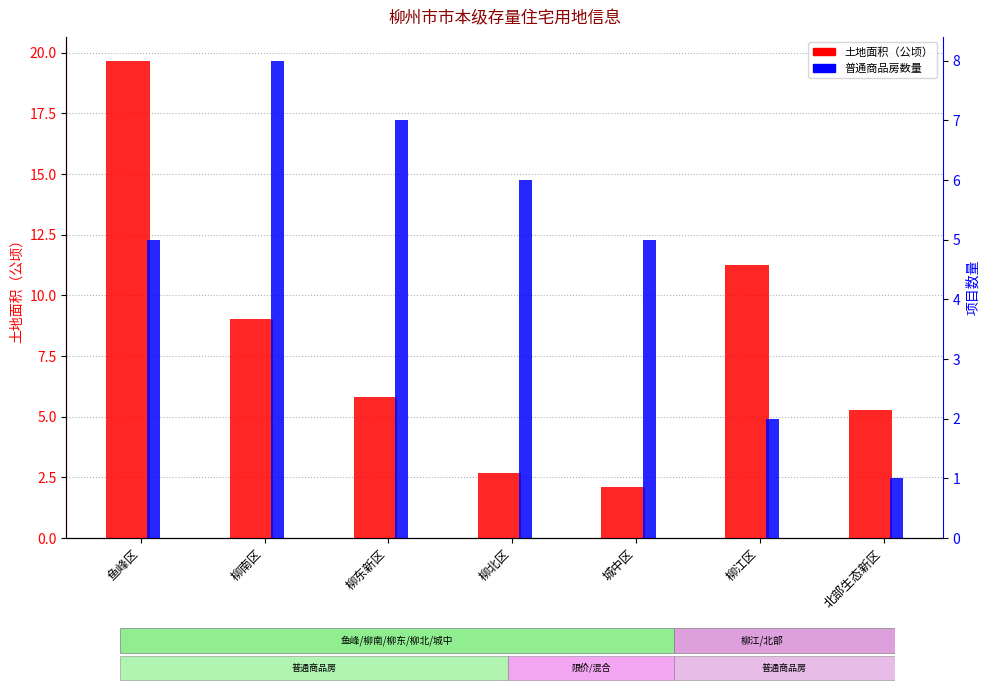

What is the difference between the 普通商品房数量 values at 柳江区 and 柳东新区?

5.0